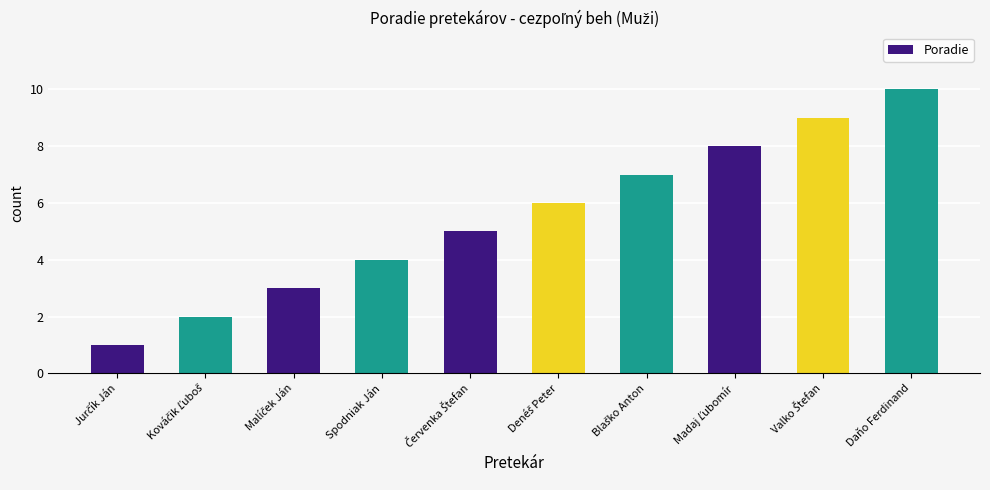

At which category does the chart reach its peak across all series?

Daňo Ferdinand